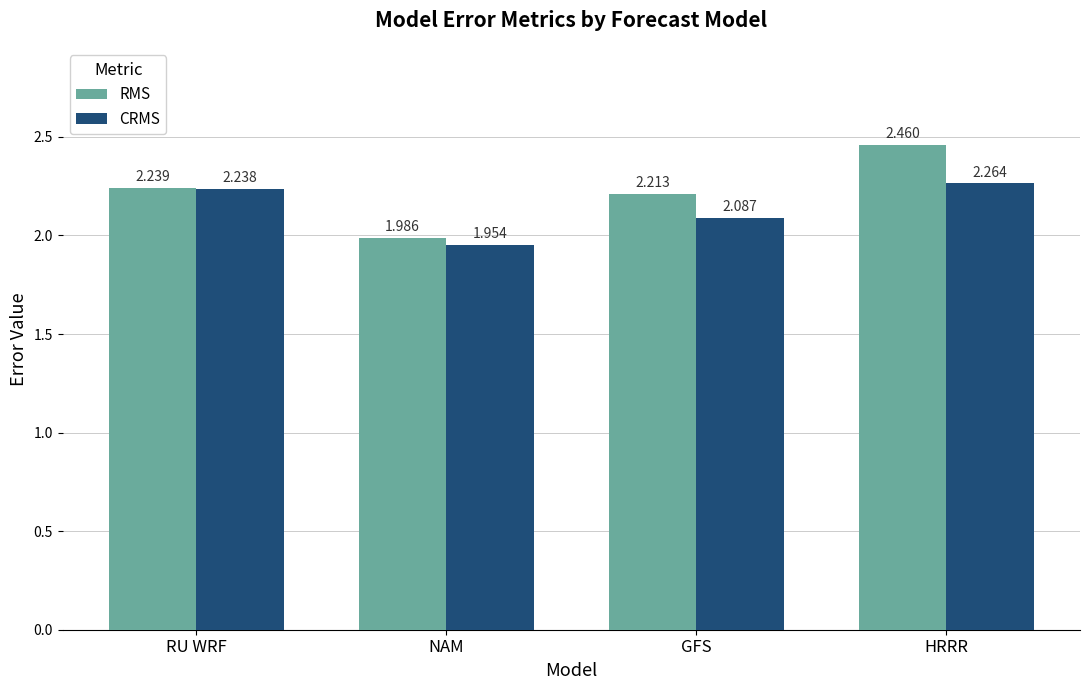

Which category has the lowest value across all series?

NAM